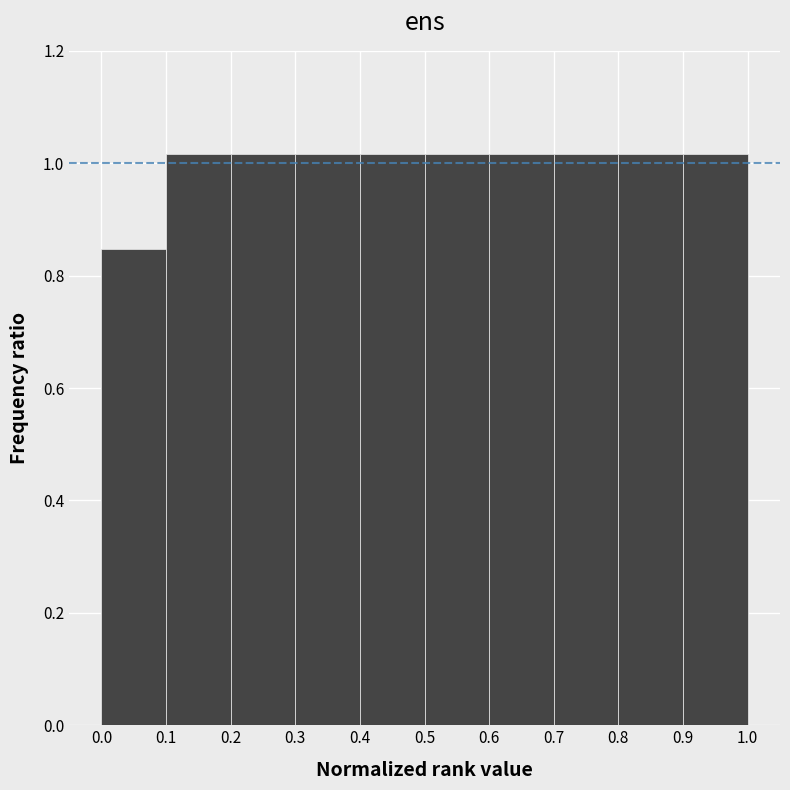

What is the height of the bar covering 0.2 to 0.3 on the x-axis? The values are not printed on the chart, so give them approximately, as read against the axis.

1.02